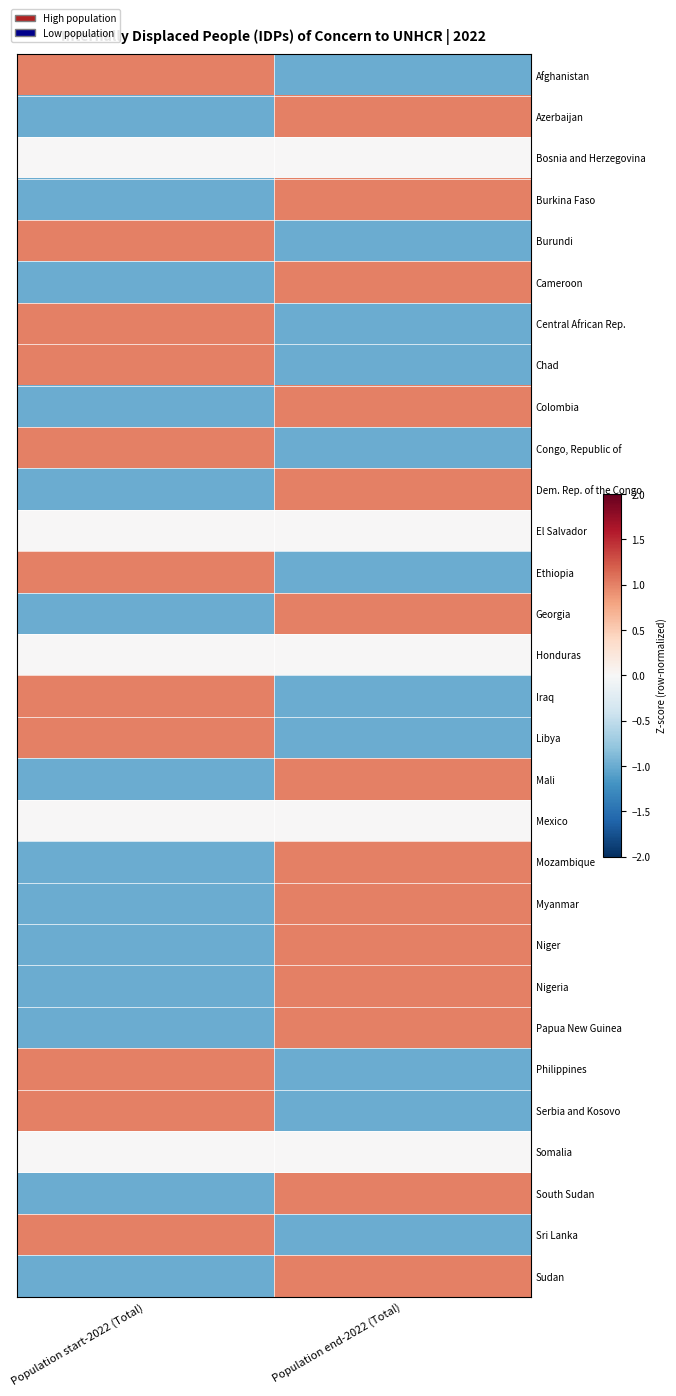

What is the total value across all series at Population start-2022 (Total)?

-3